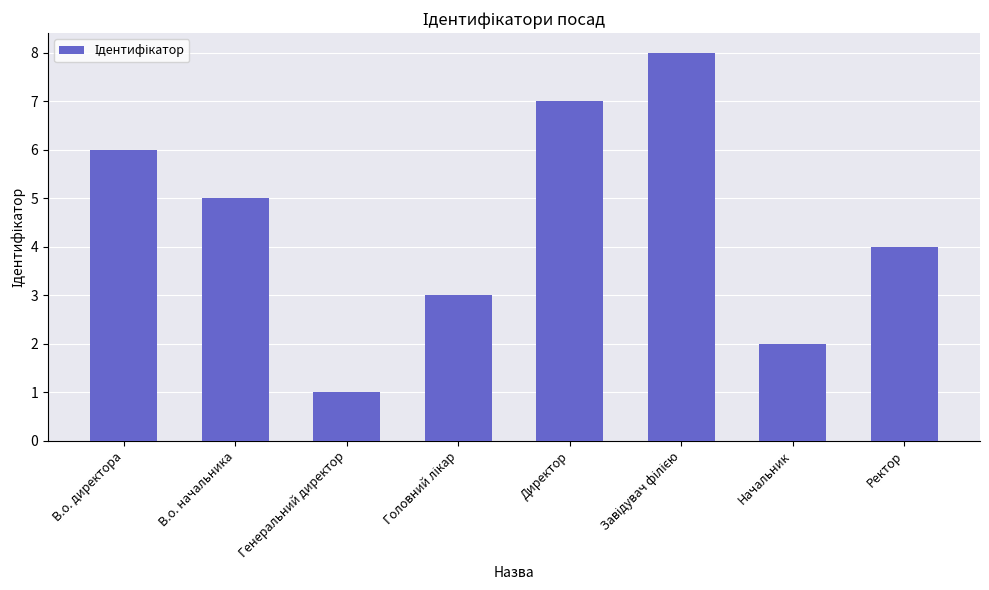

How many categories are shown in the chart?

8